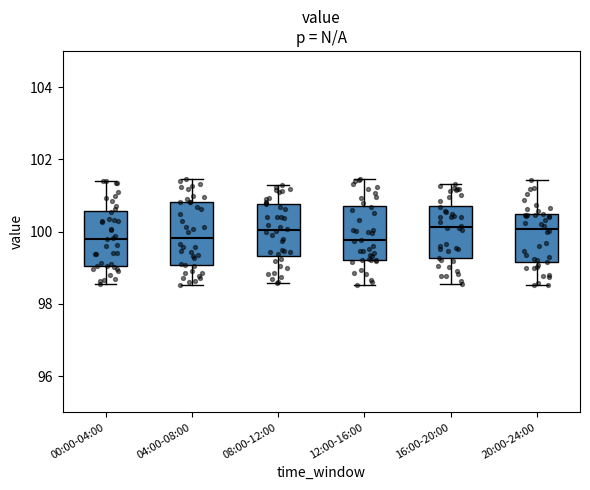

Which box is the tallest, from its lower edge to its upper edge?

04:00-08:00